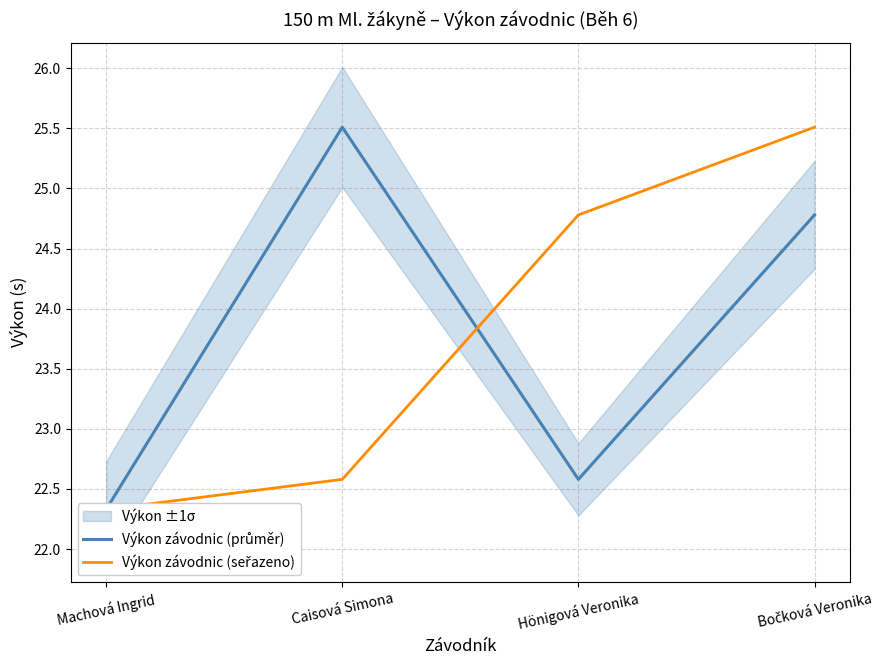

What is the sum of the Výkon závodnic (seřazeno) values at Machová Ingrid and Bočková Veronika?

47.8